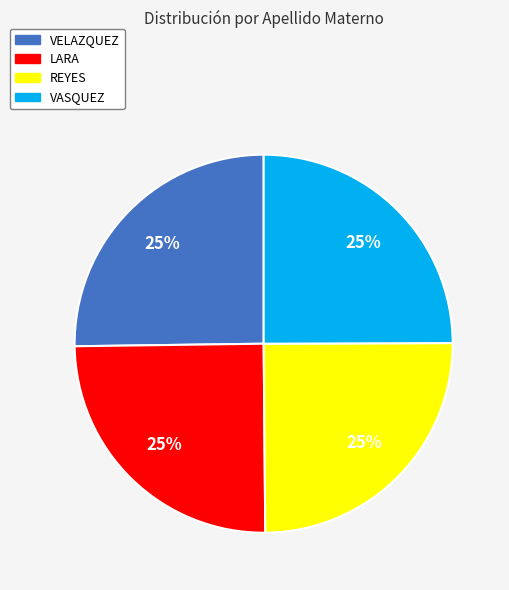

Does any single category account for the majority?

No